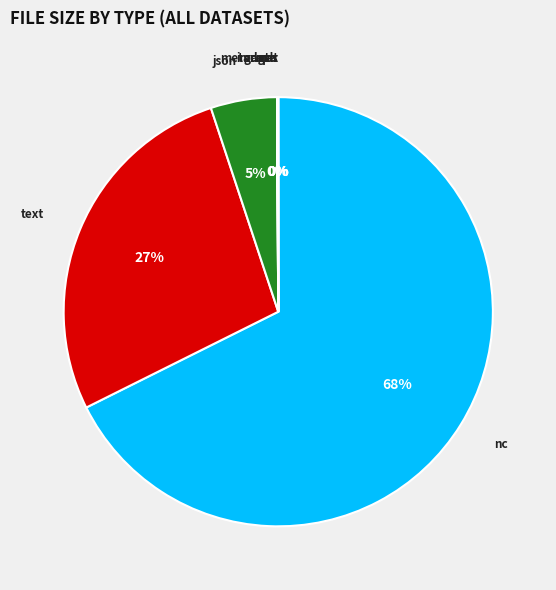

To the nearest percent, what is the average slice percentage?

14%